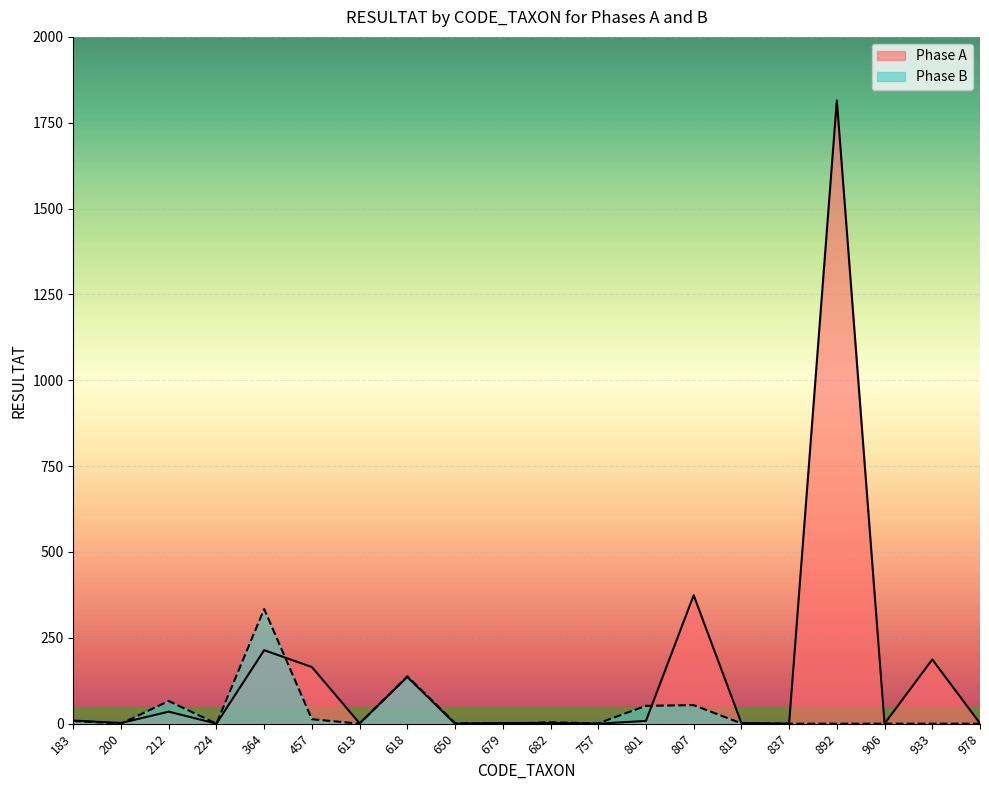

How many data points in Phase B are less than 1?

9